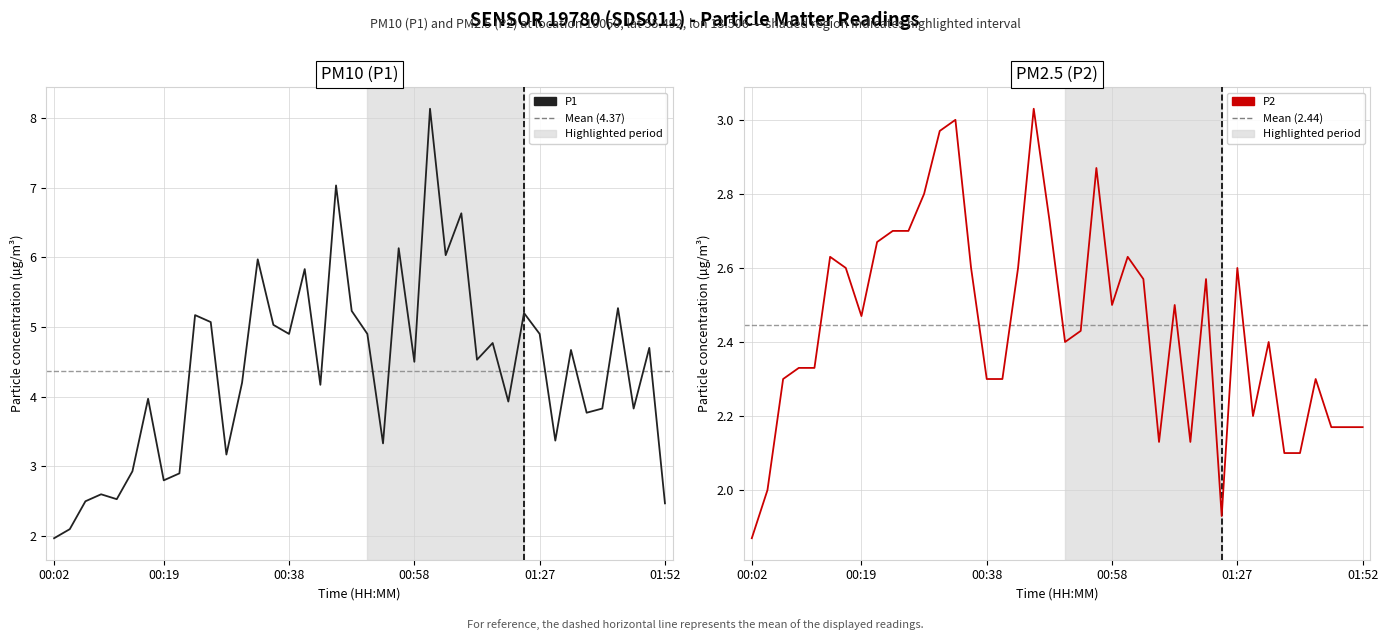

How many lines are shown in the chart?

2